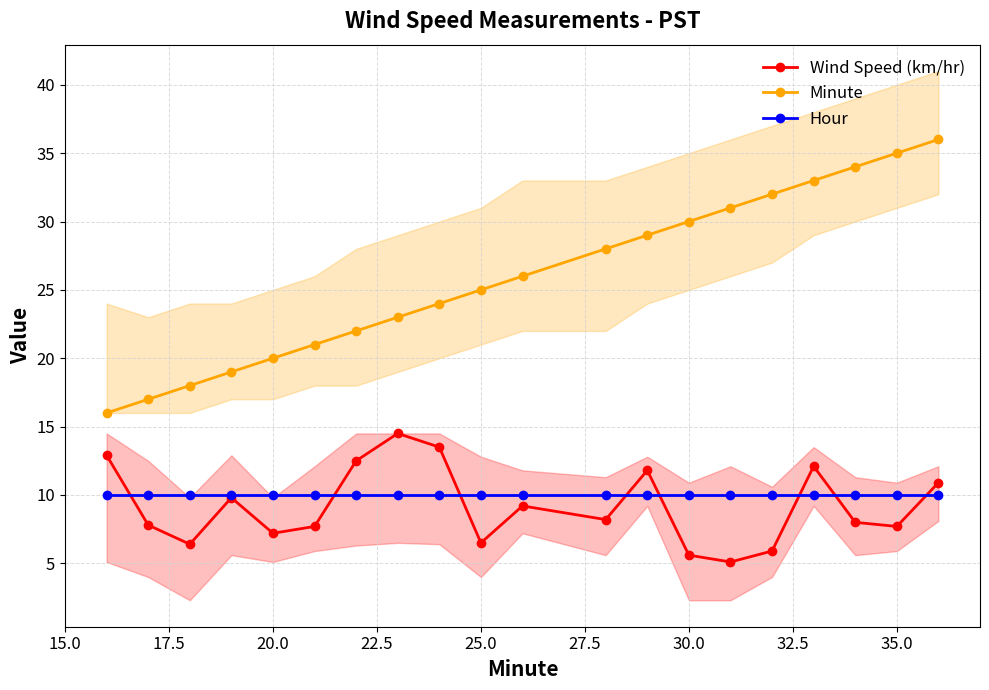

True or false: Wind Speed (km/hr) and Minute intersect in this chart.

False